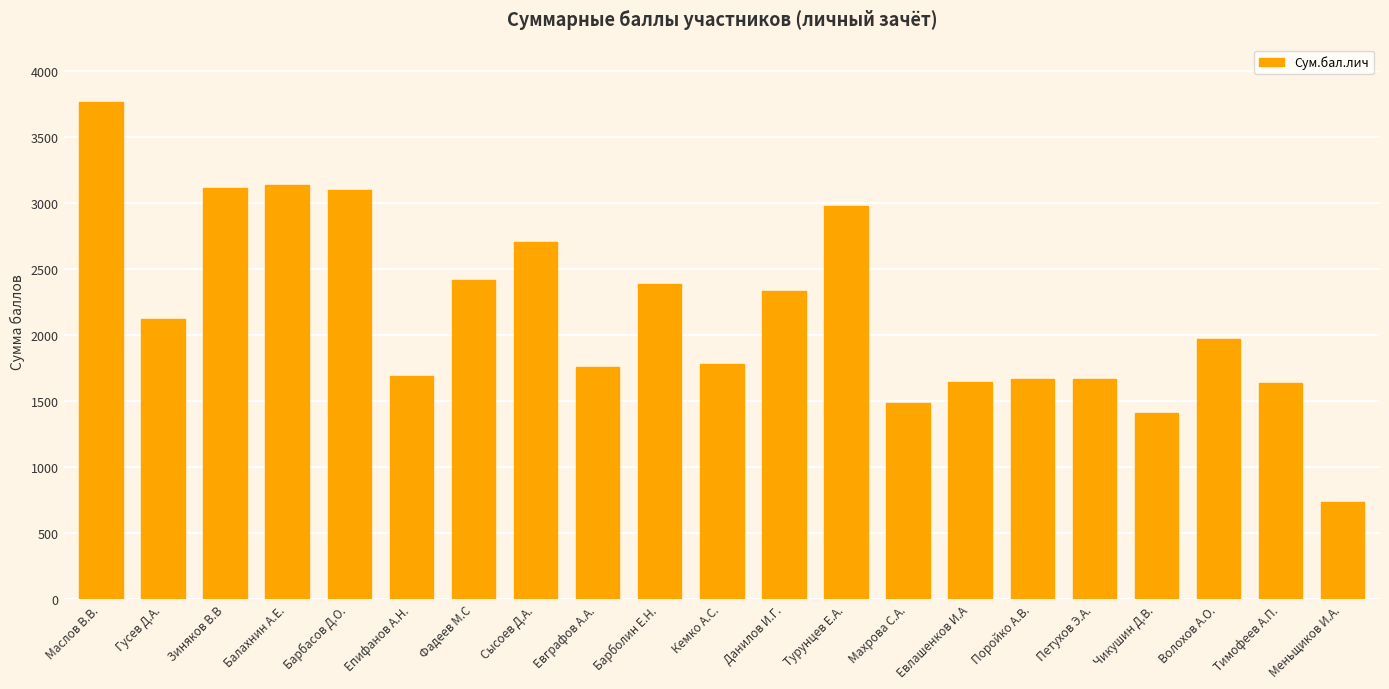

Count the number of categories in the chart.

21